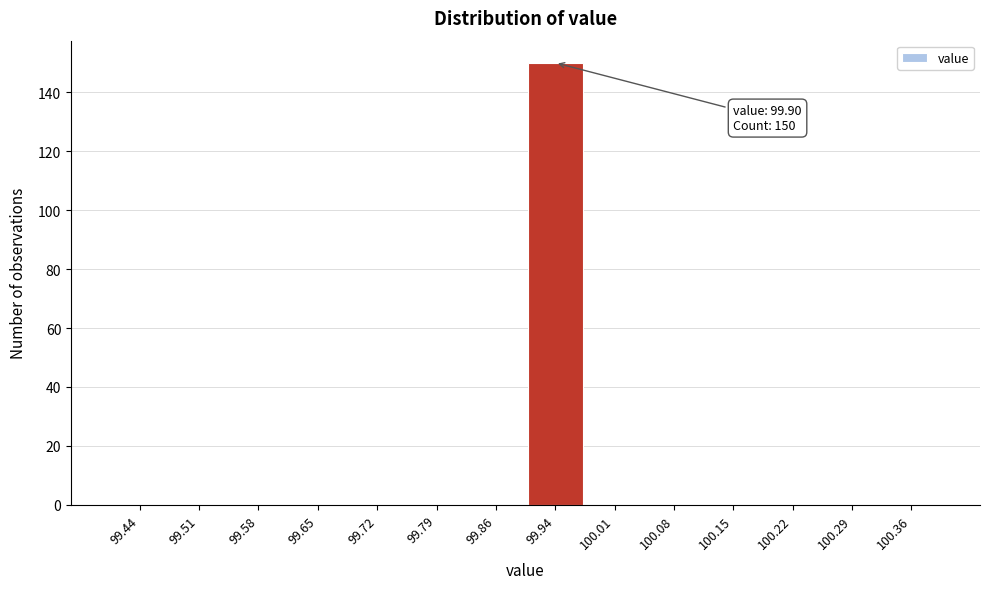

Which range on the x-axis has the tallest bar?

99.90 to 99.97